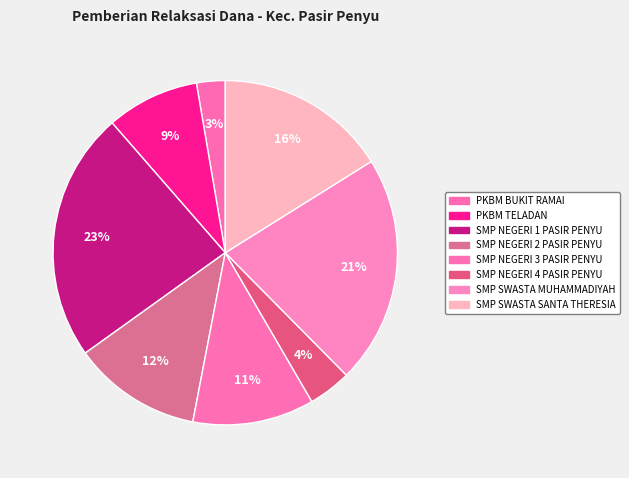

Is there any slice that represents more than half of the pie?

No